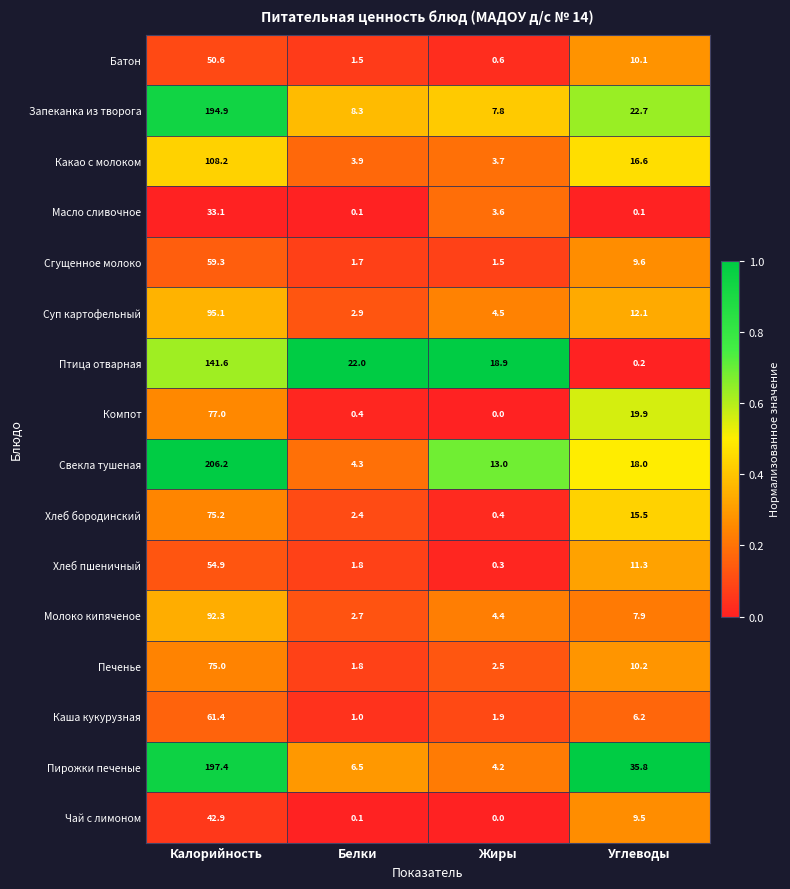

What is the difference between the second highest and minimum values in the Пирожки печеные series?

31.6